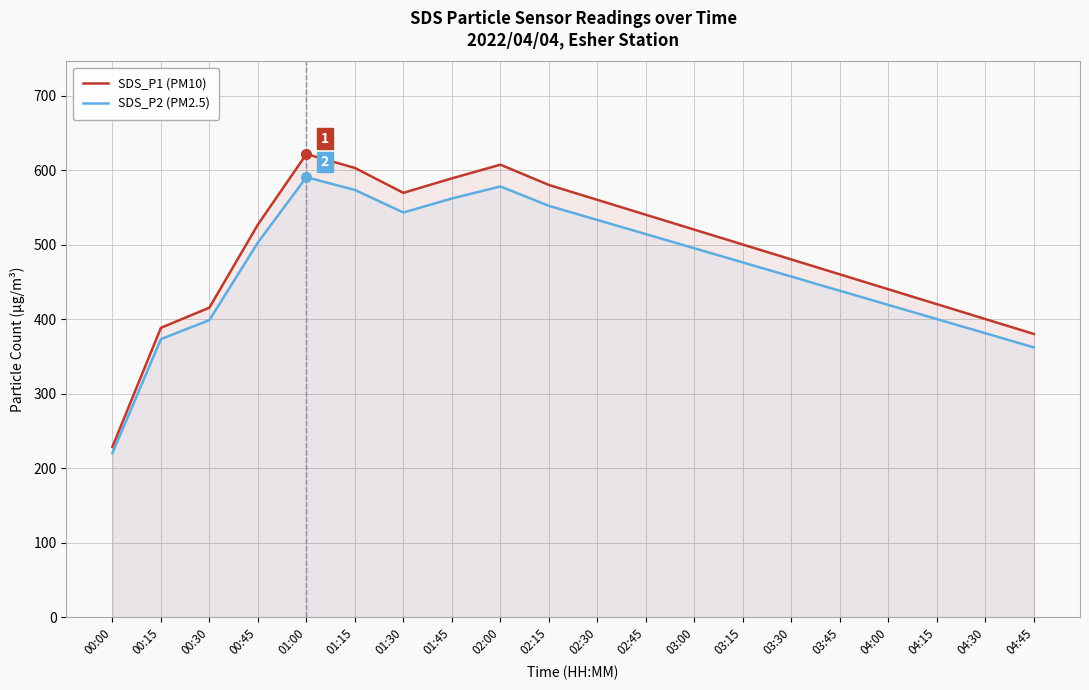

What are all the series names shown in the legend?

SDS_P1 (PM10), SDS_P2 (PM2.5)